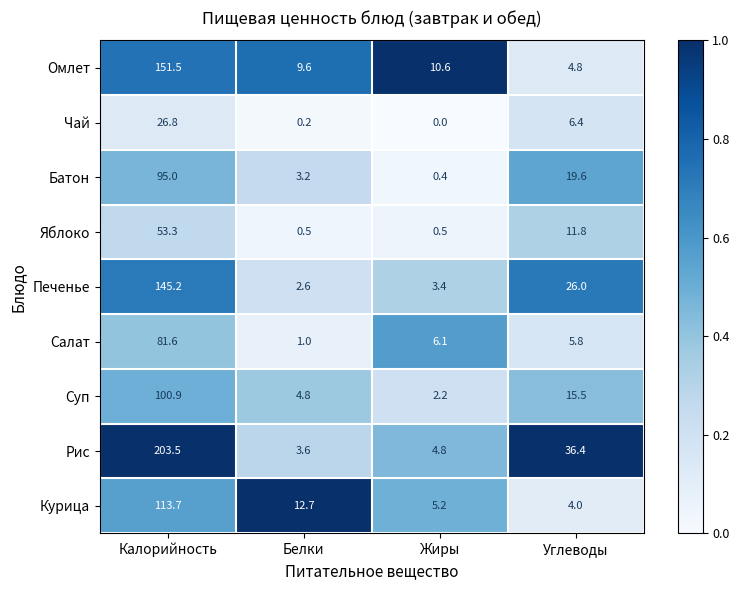

What is the difference between the maximum and minimum values in the Батон series?

94.6